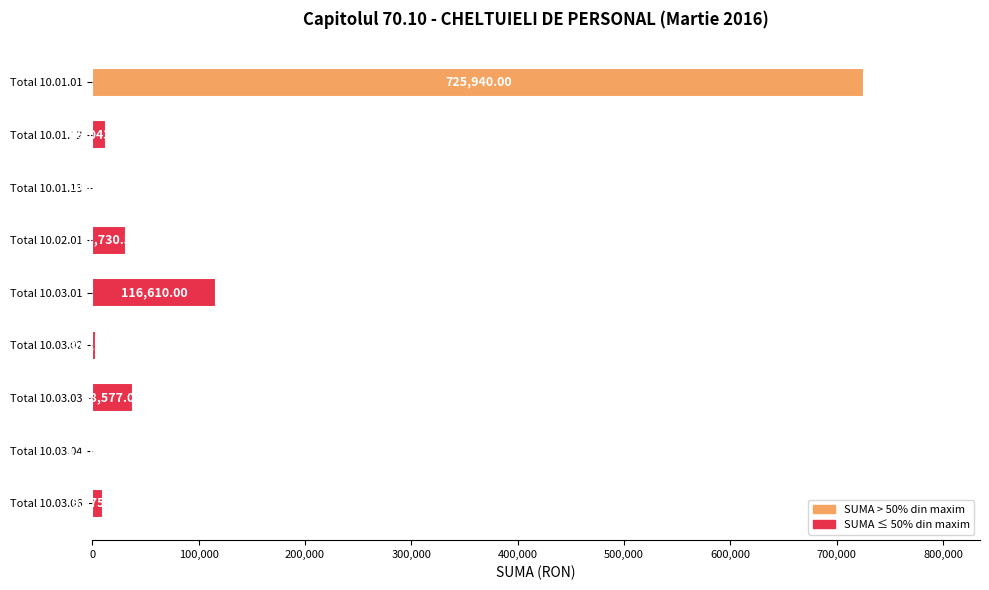

What is the change in value from Total 10.01.01 to Total 10.01.12?

-712897.0